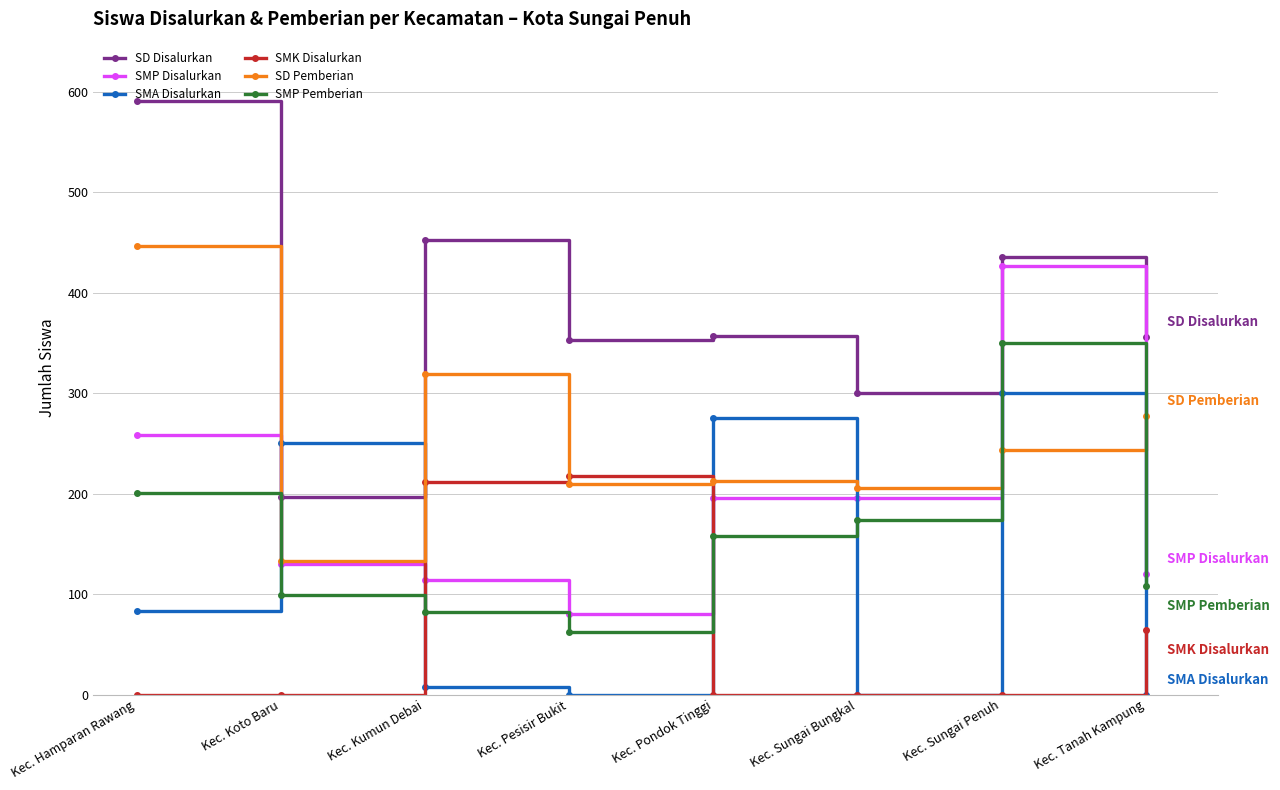

What is the minimum value for SMP Disalurkan?

80